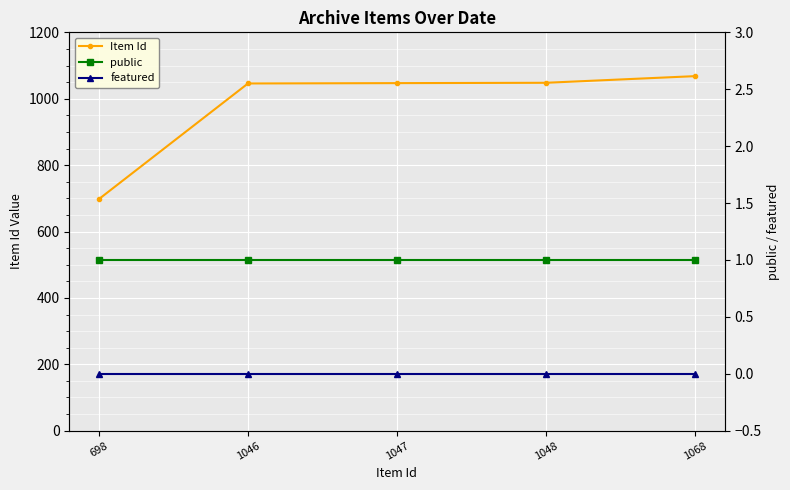

Is the value of public at 1068 greater than the value of Item Id at 698?

No